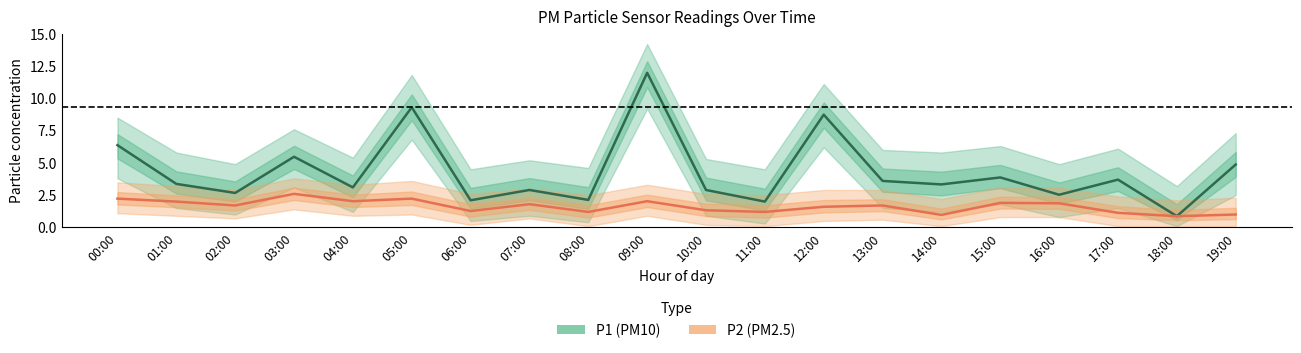

True or false: P2 (PM2.5) and P1 (PM10) cross at least once.

False